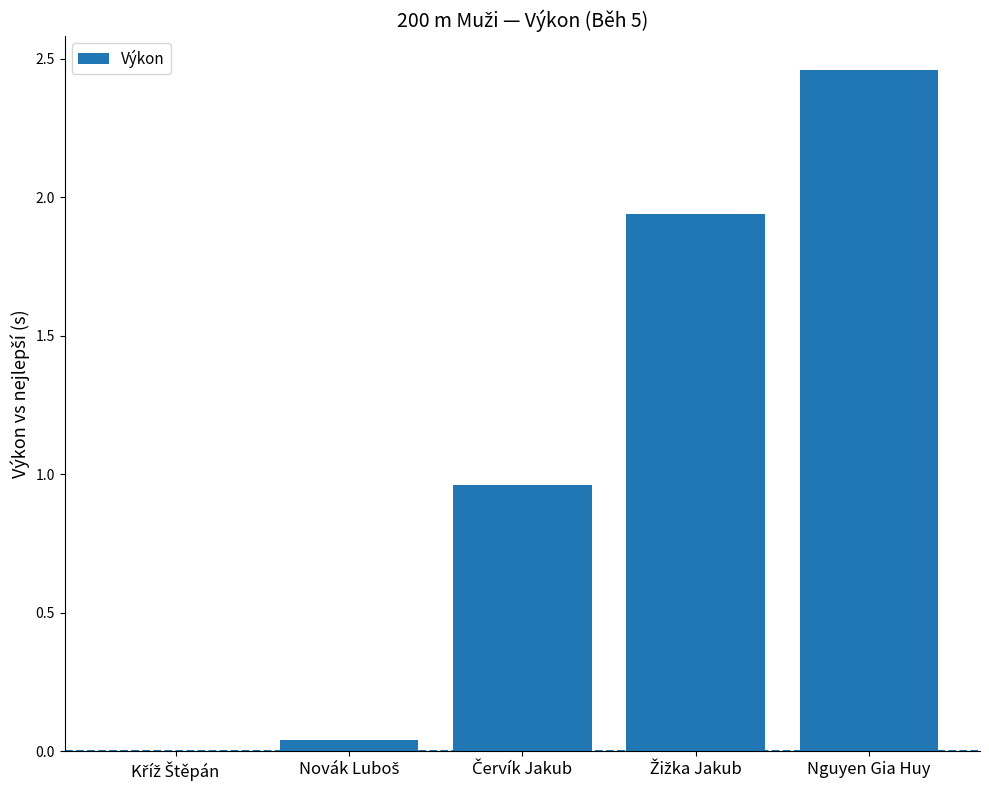

Which label corresponds to the largest value in the chart?

Nguyen Gia Huy